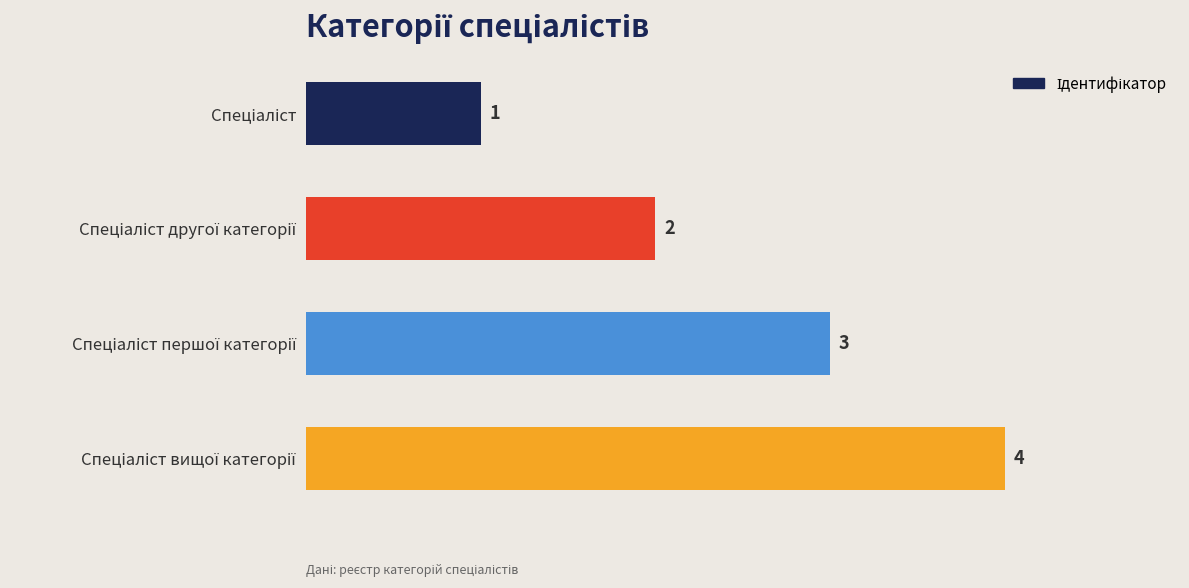

What is the value of the 2nd bar from the top?

2